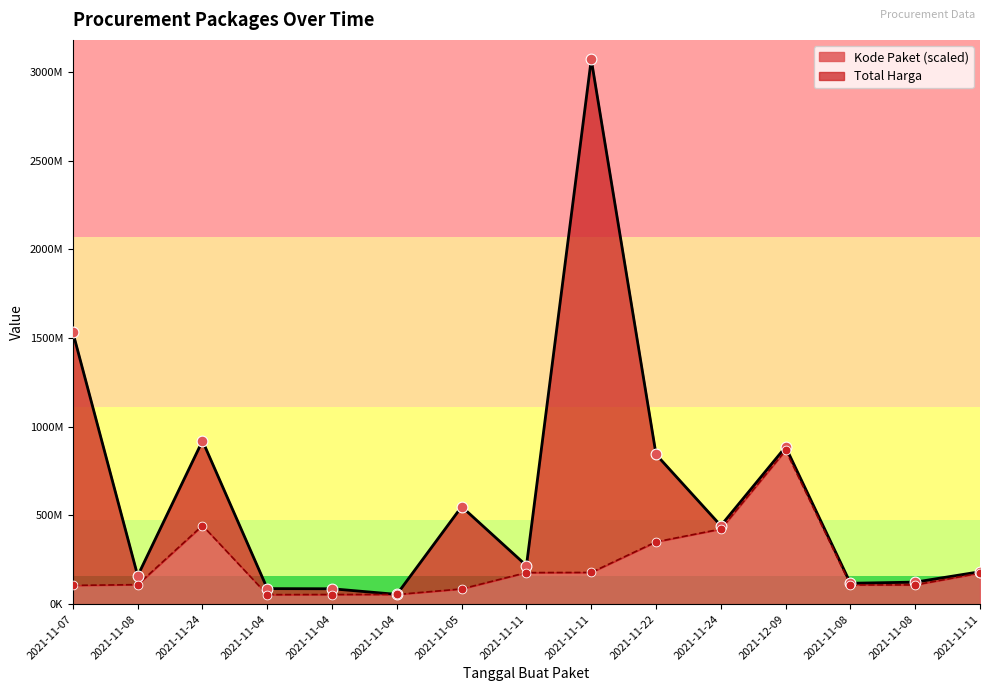

What is the ratio of the value at 2021-11-04 to the value at 2021-11-08?

0.5